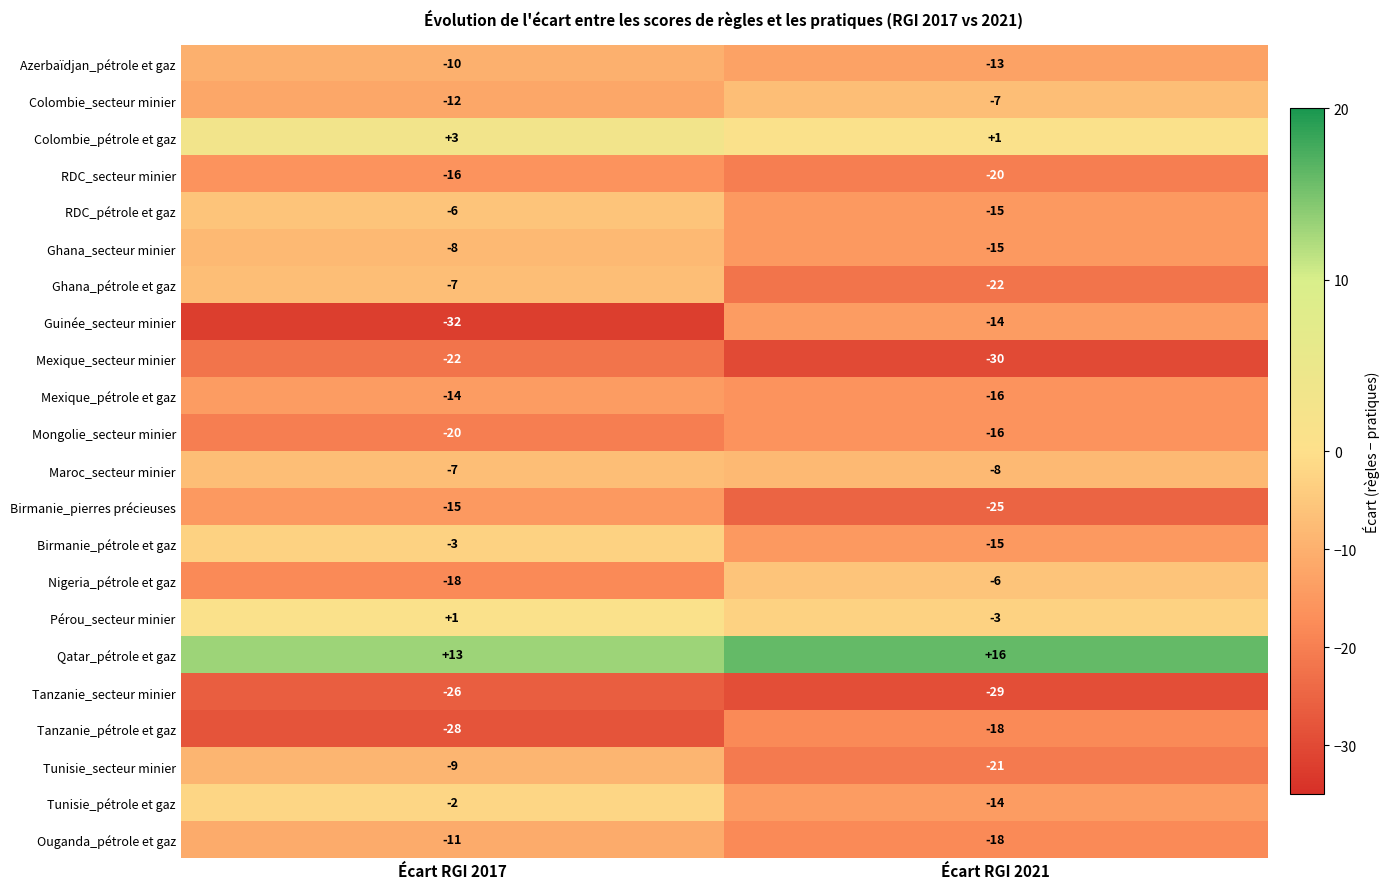

What is the sum of the Birmanie_pétrole et gaz values at Écart RGI 2021 and Écart RGI 2017?

-18